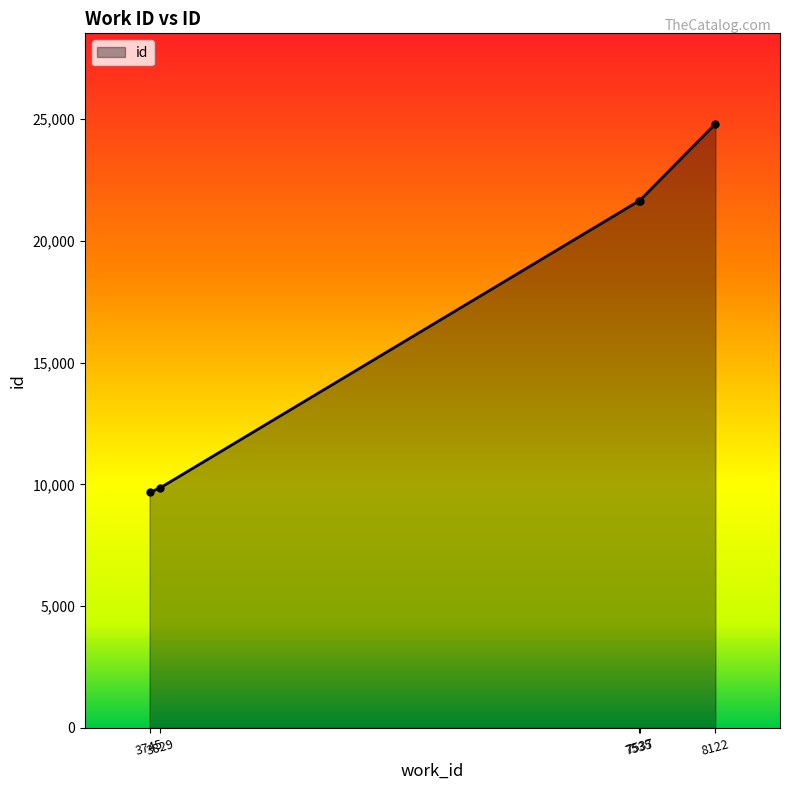

What is the difference between the values at 7535 and 7537?

2